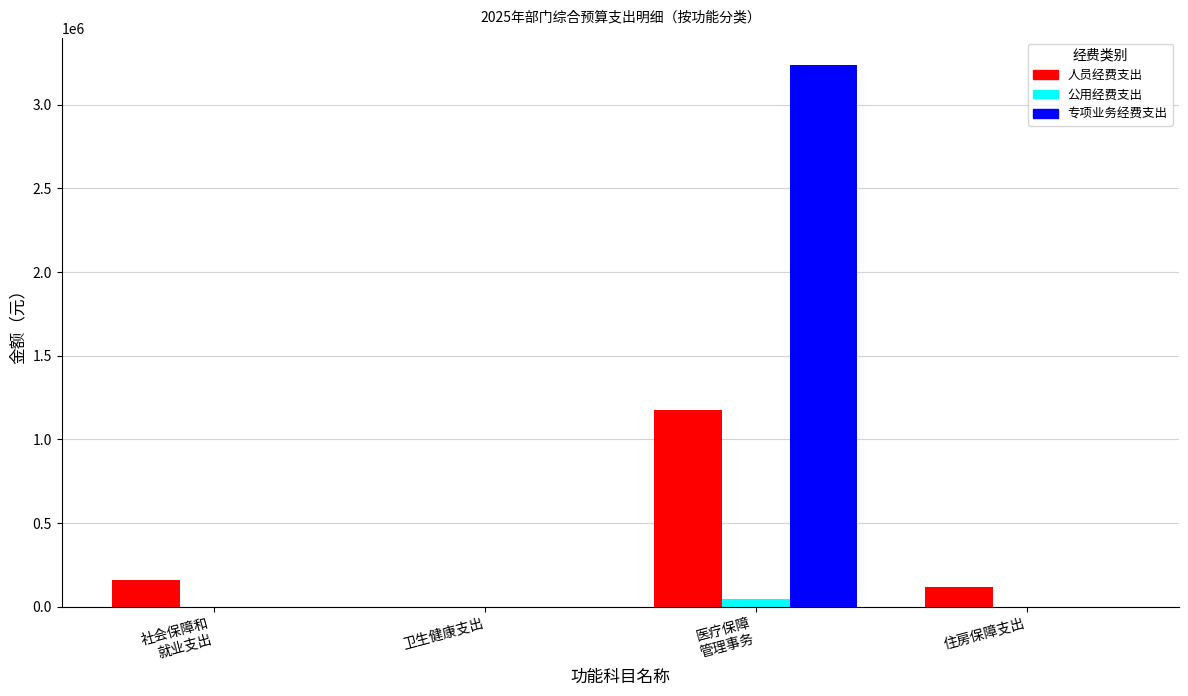

The 公用经费支出 series shows 43000 at 医疗保障
管理事务. True or false?

True